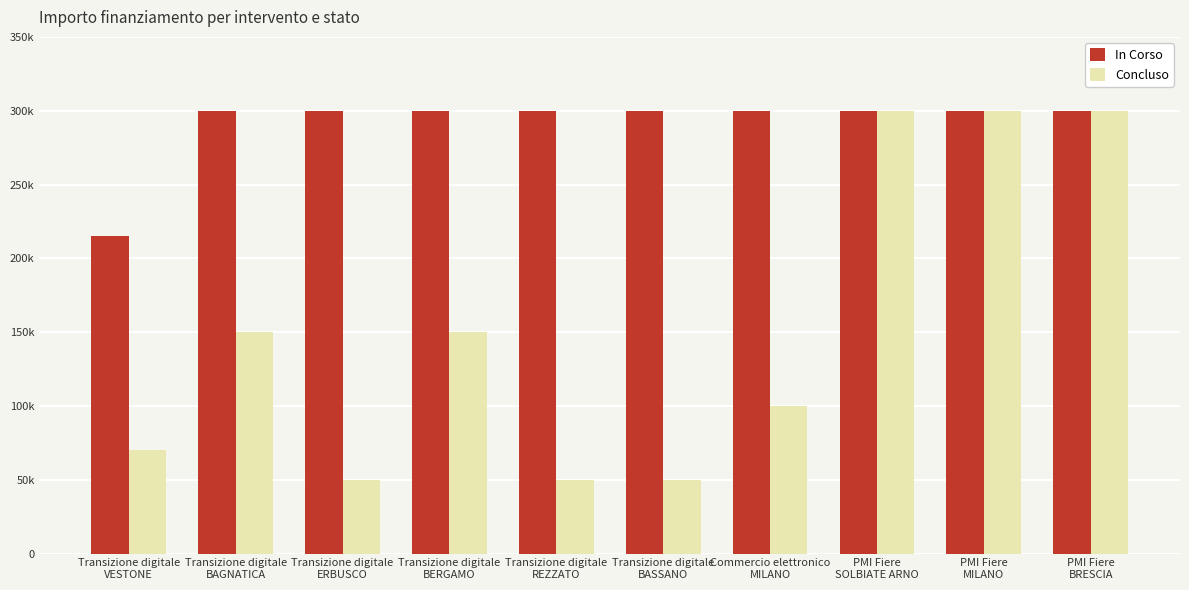

What is the label of the 7th bar from the left?

Commercio elettronico
MILANO